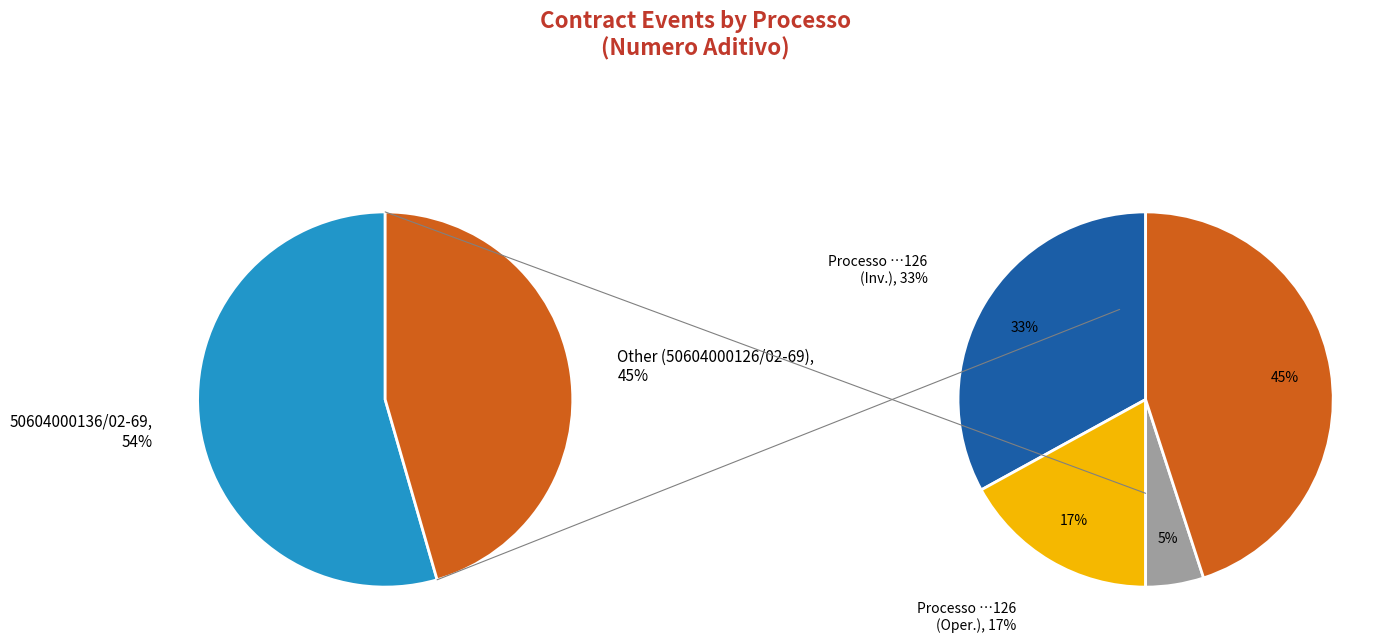

To the nearest percent, what is the difference between the 50604000126/02-69 and 50604000136/02-69 slice percentages?

9%